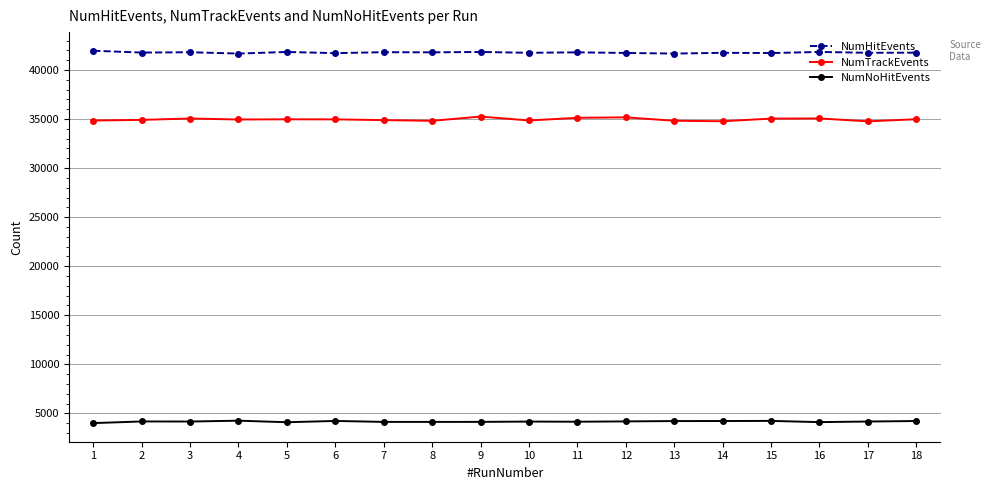

What is the difference between the highest and lowest values at 13?

37449